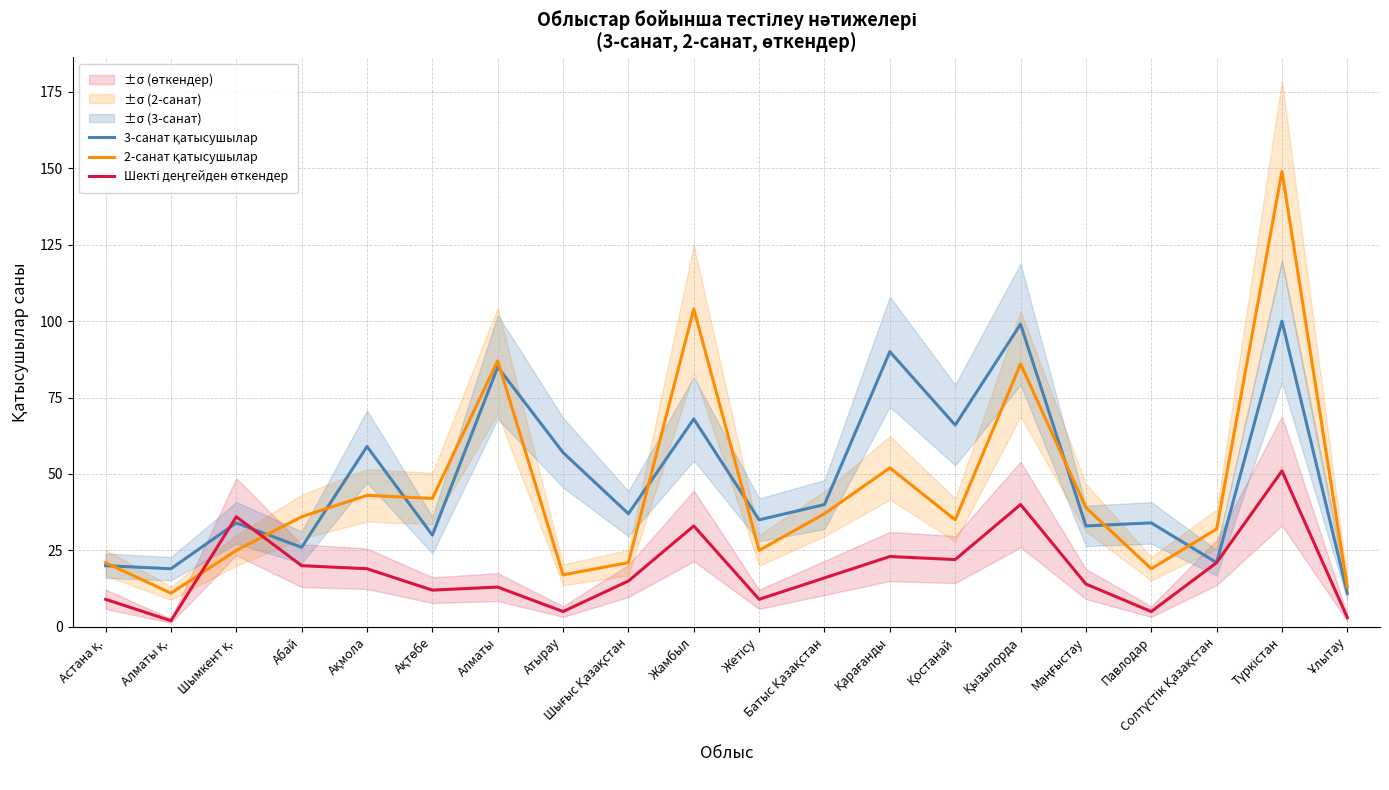

How many lines are shown in the chart?

3